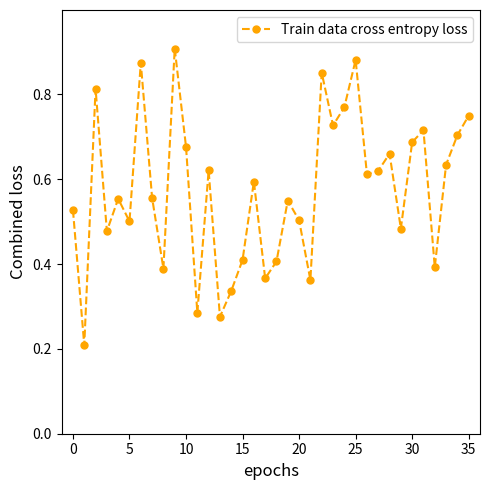

Count the values in the range 0 to 1.

36